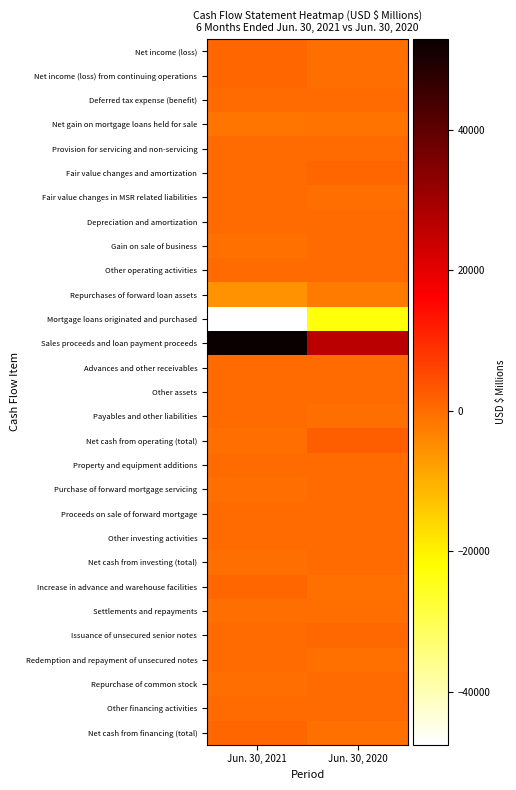

At which category does the chart reach its minimum across all series?

Jun. 30, 2021